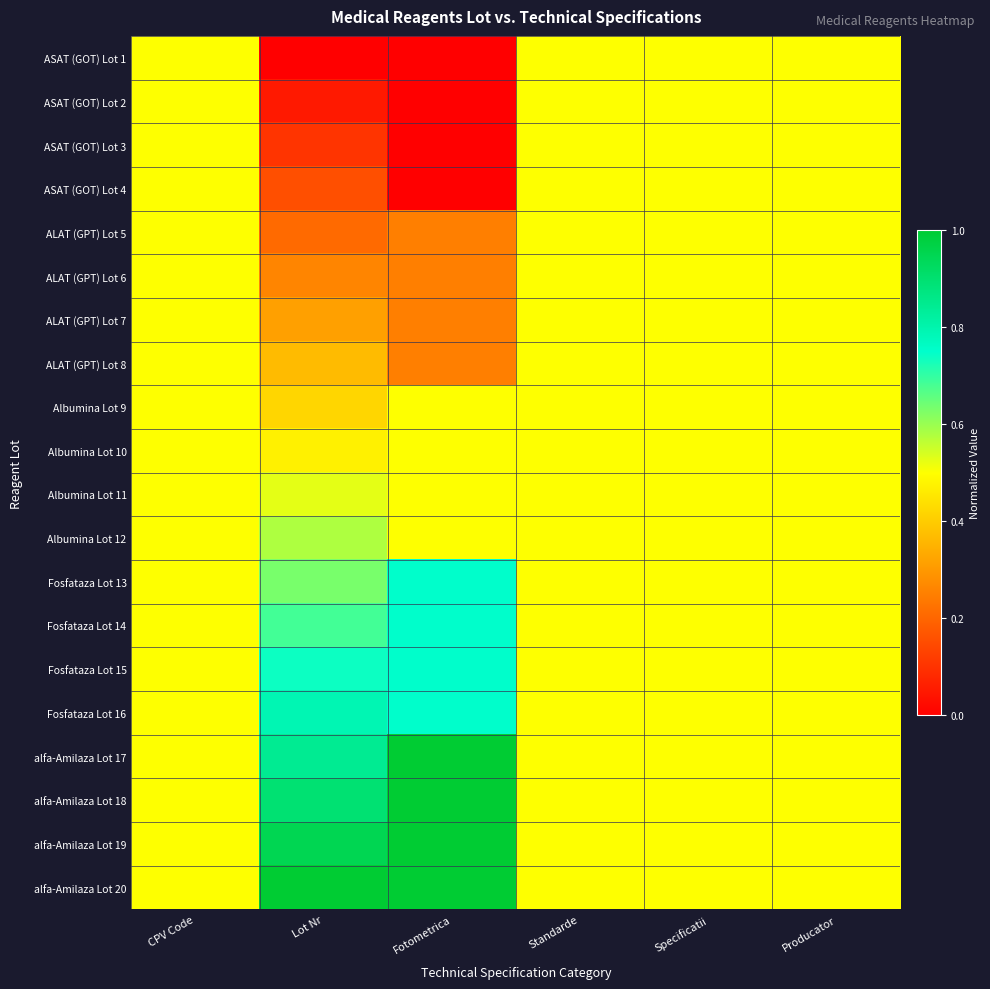

Reading right to left, list all the values displayed in this chart.

ASAT (GOT) Lot 1: Producator=0.5	Specificatii=0.5	Standarde=0.5	Fotometrica=0.0	Lot Nr=0.0	CPV Code=0.5
ASAT (GOT) Lot 2: Producator=0.5	Specificatii=0.5	Standarde=0.5	Fotometrica=0.0	Lot Nr=0.1	CPV Code=0.5
ASAT (GOT) Lot 3: Producator=0.5	Specificatii=0.5	Standarde=0.5	Fotometrica=0.0	Lot Nr=0.1	CPV Code=0.5
ASAT (GOT) Lot 4: Producator=0.5	Specificatii=0.5	Standarde=0.5	Fotometrica=0.0	Lot Nr=0.2	CPV Code=0.5
ALAT (GPT) Lot 5: Producator=0.5	Specificatii=0.5	Standarde=0.5	Fotometrica=0.2	Lot Nr=0.2	CPV Code=0.5
ALAT (GPT) Lot 6: Producator=0.5	Specificatii=0.5	Standarde=0.5	Fotometrica=0.2	Lot Nr=0.3	CPV Code=0.5
ALAT (GPT) Lot 7: Producator=0.5	Specificatii=0.5	Standarde=0.5	Fotometrica=0.2	Lot Nr=0.3	CPV Code=0.5
ALAT (GPT) Lot 8: Producator=0.5	Specificatii=0.5	Standarde=0.5	Fotometrica=0.2	Lot Nr=0.4	CPV Code=0.5
Albumina Lot 9: Producator=0.5	Specificatii=0.5	Standarde=0.5	Fotometrica=0.5	Lot Nr=0.4	CPV Code=0.5
Albumina Lot 10: Producator=0.5	Specificatii=0.5	Standarde=0.5	Fotometrica=0.5	Lot Nr=0.5	CPV Code=0.5
Albumina Lot 11: Producator=0.5	Specificatii=0.5	Standarde=0.5	Fotometrica=0.5	Lot Nr=0.5	CPV Code=0.5
Albumina Lot 12: Producator=0.5	Specificatii=0.5	Standarde=0.5	Fotometrica=0.5	Lot Nr=0.6	CPV Code=0.5
Fosfataza Lot 13: Producator=0.5	Specificatii=0.5	Standarde=0.5	Fotometrica=0.8	Lot Nr=0.6	CPV Code=0.5
Fosfataza Lot 14: Producator=0.5	Specificatii=0.5	Standarde=0.5	Fotometrica=0.8	Lot Nr=0.7	CPV Code=0.5
Fosfataza Lot 15: Producator=0.5	Specificatii=0.5	Standarde=0.5	Fotometrica=0.8	Lot Nr=0.7	CPV Code=0.5
Fosfataza Lot 16: Producator=0.5	Specificatii=0.5	Standarde=0.5	Fotometrica=0.8	Lot Nr=0.8	CPV Code=0.5
alfa-Amilaza Lot 17: Producator=0.5	Specificatii=0.5	Standarde=0.5	Fotometrica=1.0	Lot Nr=0.8	CPV Code=0.5
alfa-Amilaza Lot 18: Producator=0.5	Specificatii=0.5	Standarde=0.5	Fotometrica=1.0	Lot Nr=0.9	CPV Code=0.5
alfa-Amilaza Lot 19: Producator=0.5	Specificatii=0.5	Standarde=0.5	Fotometrica=1.0	Lot Nr=0.9	CPV Code=0.5
alfa-Amilaza Lot 20: Producator=0.5	Specificatii=0.5	Standarde=0.5	Fotometrica=1.0	Lot Nr=1.0	CPV Code=0.5